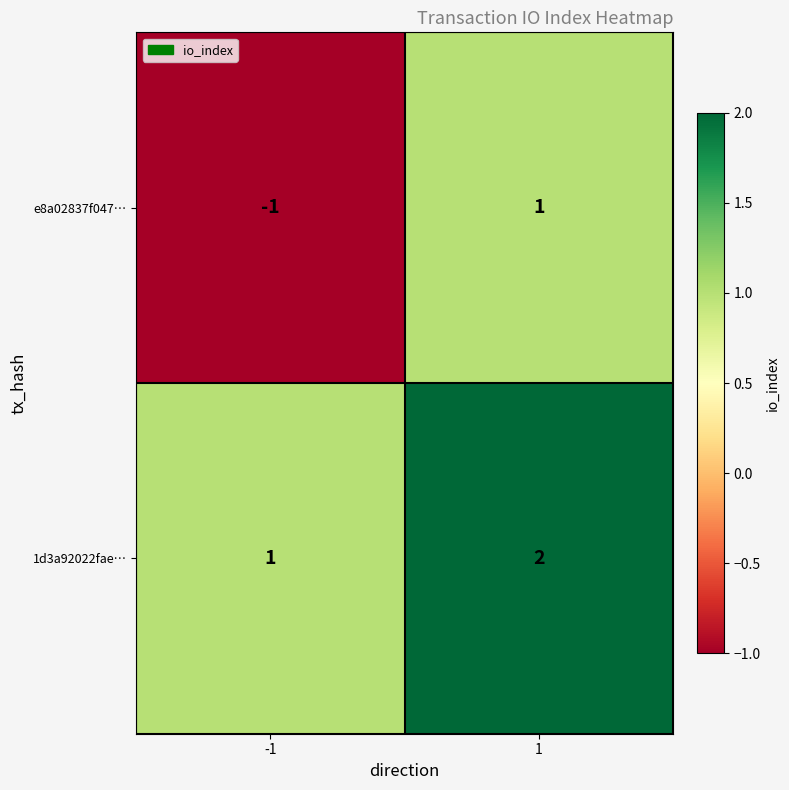

Which series has the largest range (max minus min)?

e8a02837f047…